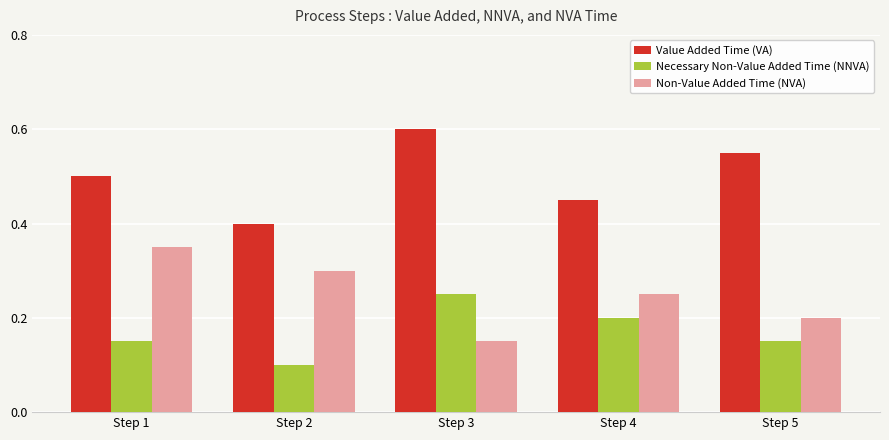

List the series in order of their overall mean, lowest first.

Necessary Non-Value Added Time (NNVA), Non-Value Added Time (NVA), Value Added Time (VA)